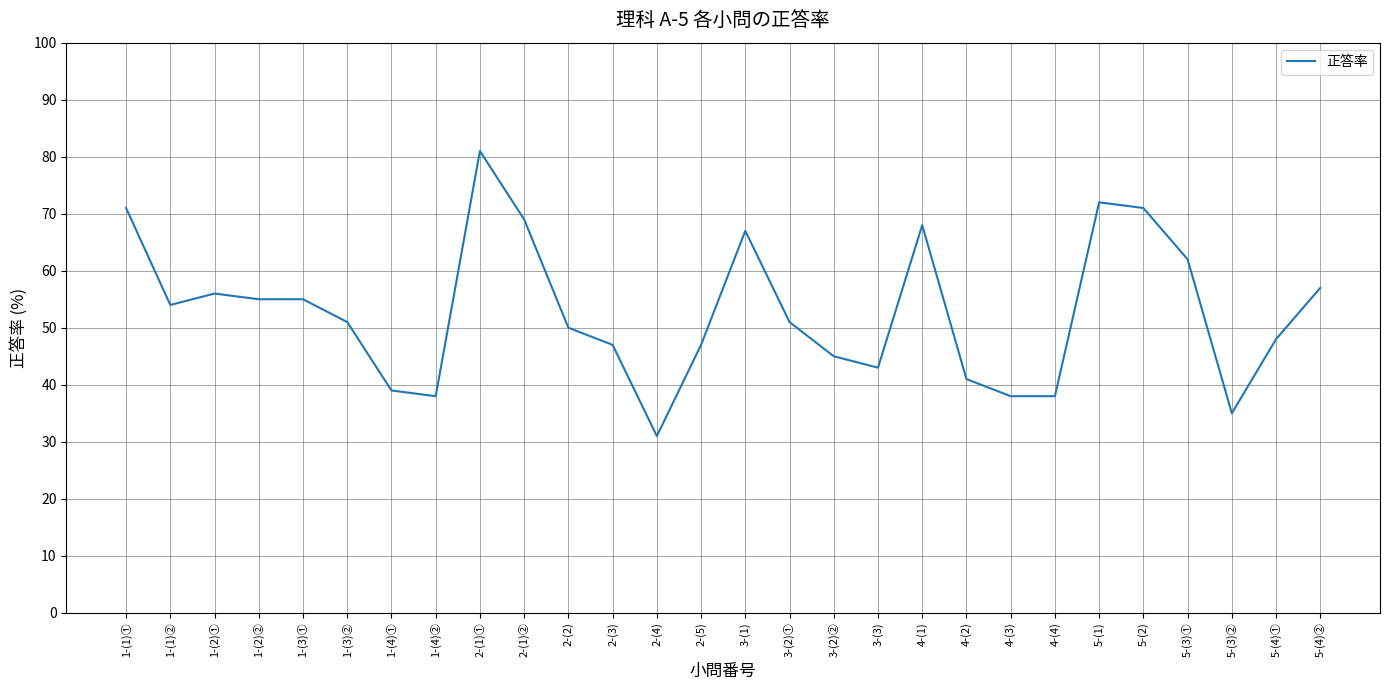

At which label does the data first exceed 51?

1-(1)①